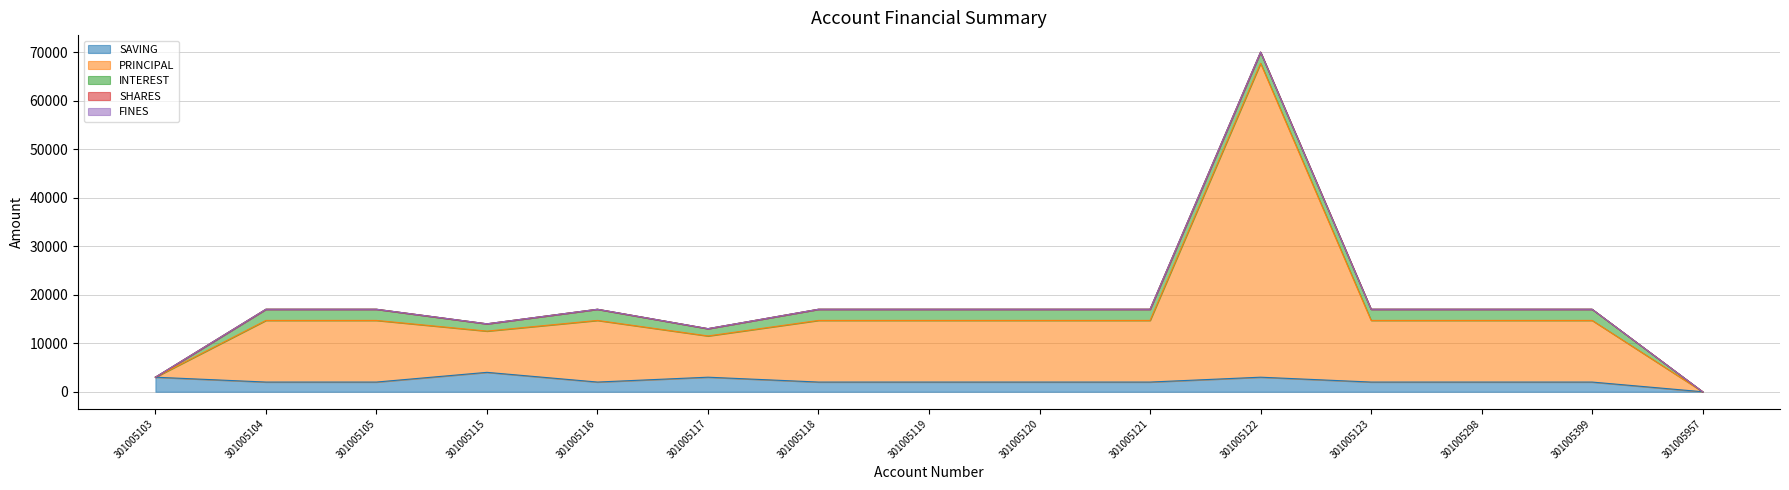

Rank the categories by INTEREST value from highest to lowest.

301005104, 301005105, 301005116, 301005118, 301005119, 301005120, 301005121, 301005122, 301005123, 301005298, 301005399, 301005115, 301005117, 301005103, 301005957